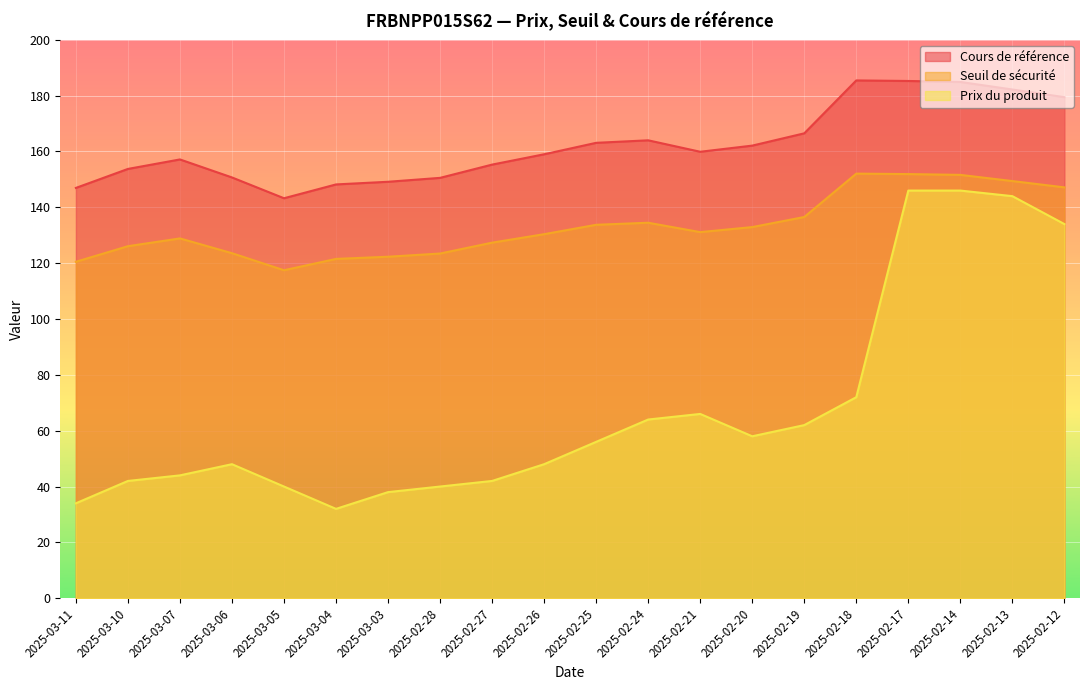

List the labels in order of Prix du produit value, smallest first.

2025-03-04, 2025-03-11, 2025-03-03, 2025-03-05, 2025-02-28, 2025-03-10, 2025-02-27, 2025-03-07, 2025-03-06, 2025-02-26, 2025-02-25, 2025-02-20, 2025-02-19, 2025-02-24, 2025-02-21, 2025-02-18, 2025-02-12, 2025-02-13, 2025-02-17, 2025-02-14